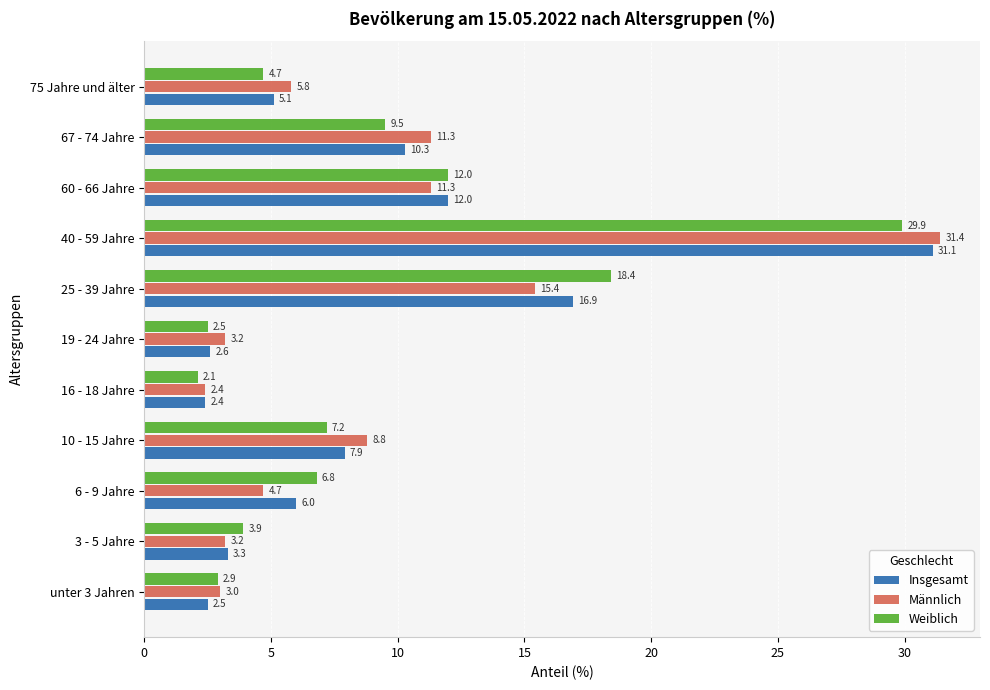

What are all the series names shown in the legend?

Insgesamt, Männlich, Weiblich